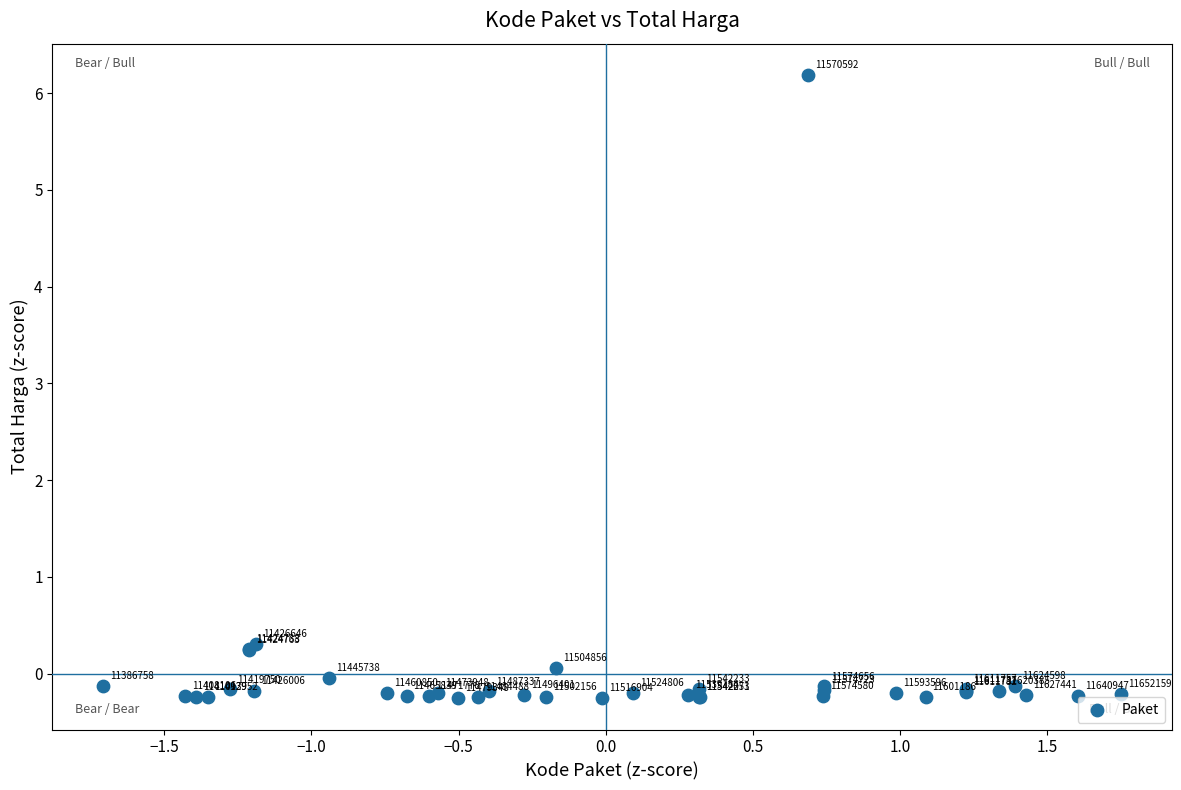

What Y value in the scatter plot is closest to 2?

0.3